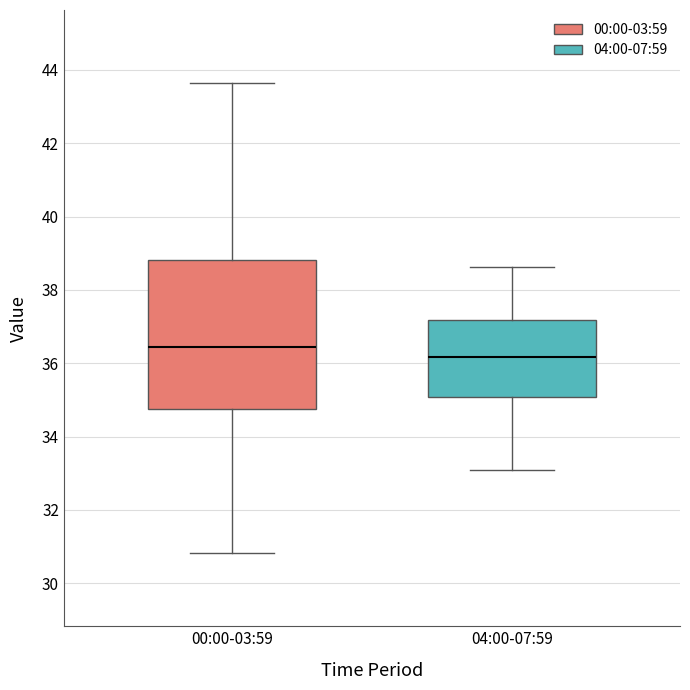

Where does the lower whisker of the box for 04:00-07:59 end on the y-axis? The values are not printed on the chart, so give them approximately, as read against the axis.

33.2